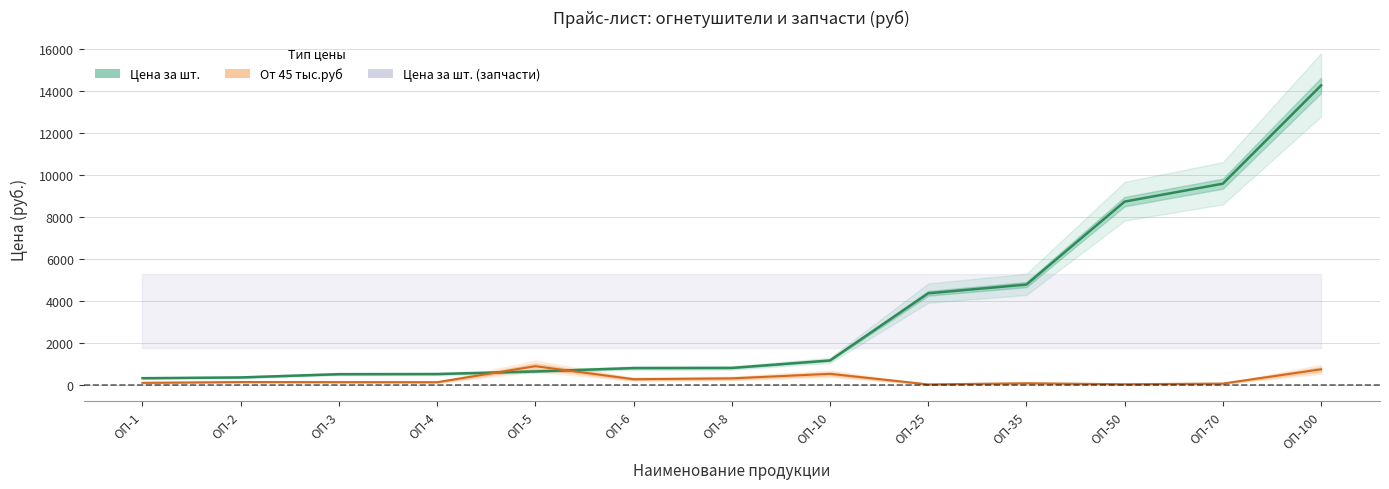

What is the value of the Цена за шт. point at the 1st from the left?

320.0